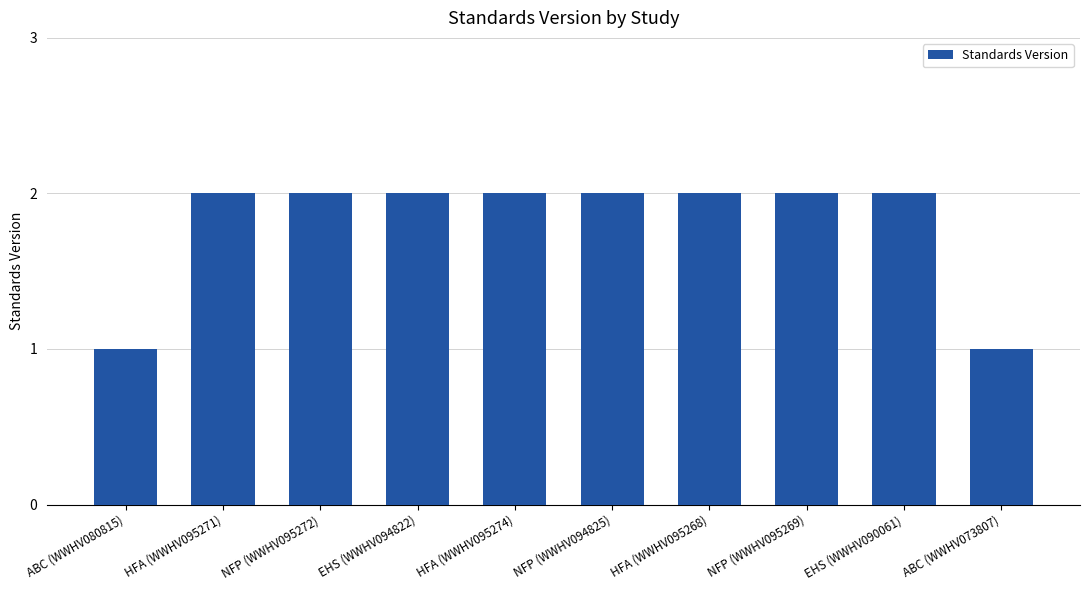

Which has a higher value, ABC (WWHV080815) or NFP (WWHV095272)?

NFP (WWHV095272)